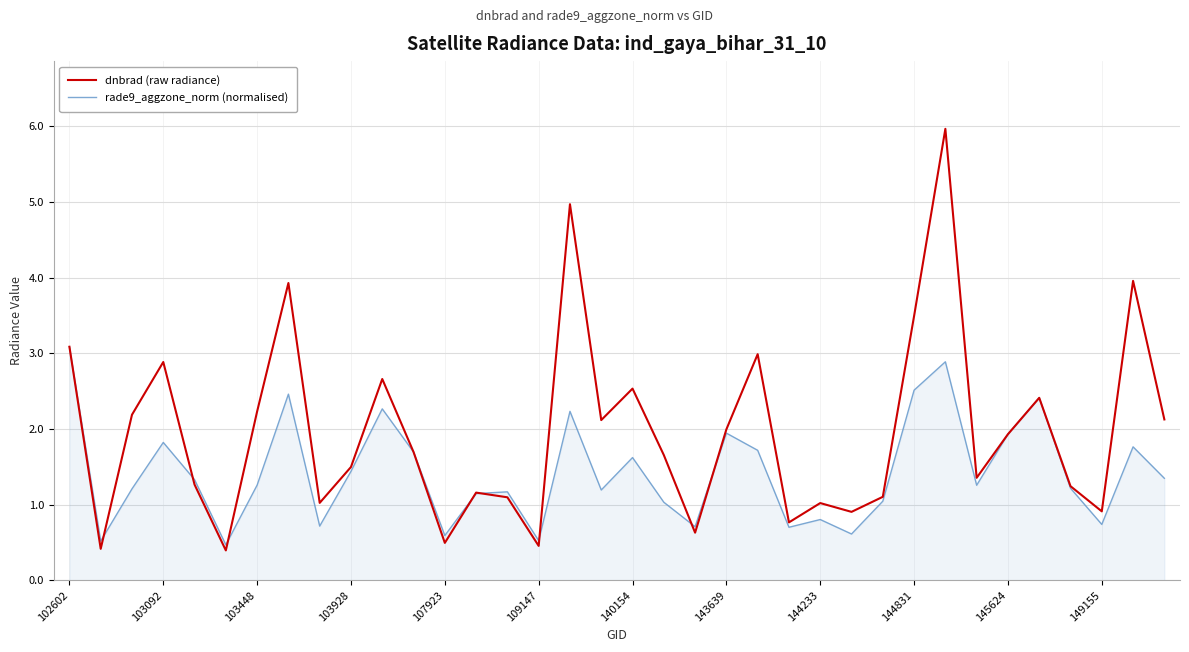

What is the minimum value shown in the chart?

0.4